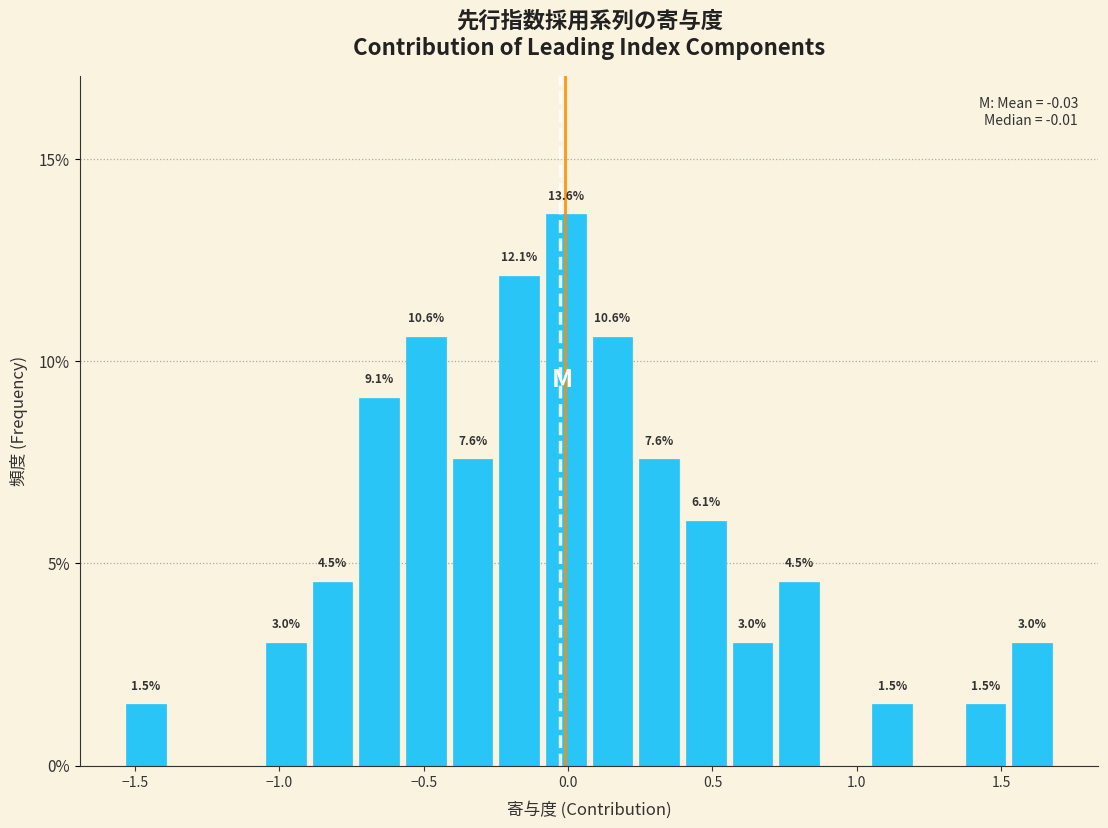

Read against the x-axis, roughly where is the centre of the tallest bar?

0.00